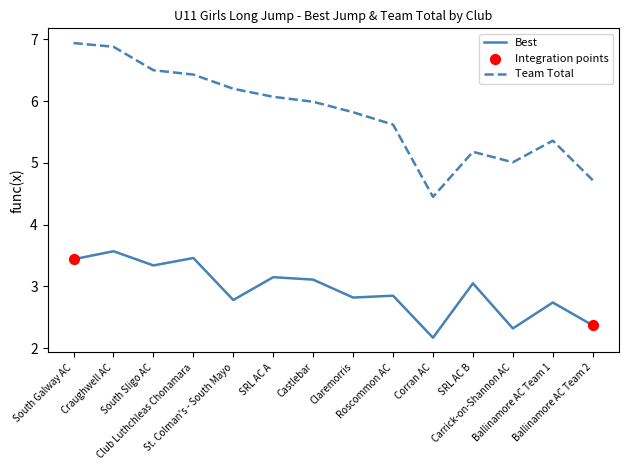

Which series has the largest total across all categories?

Team Total